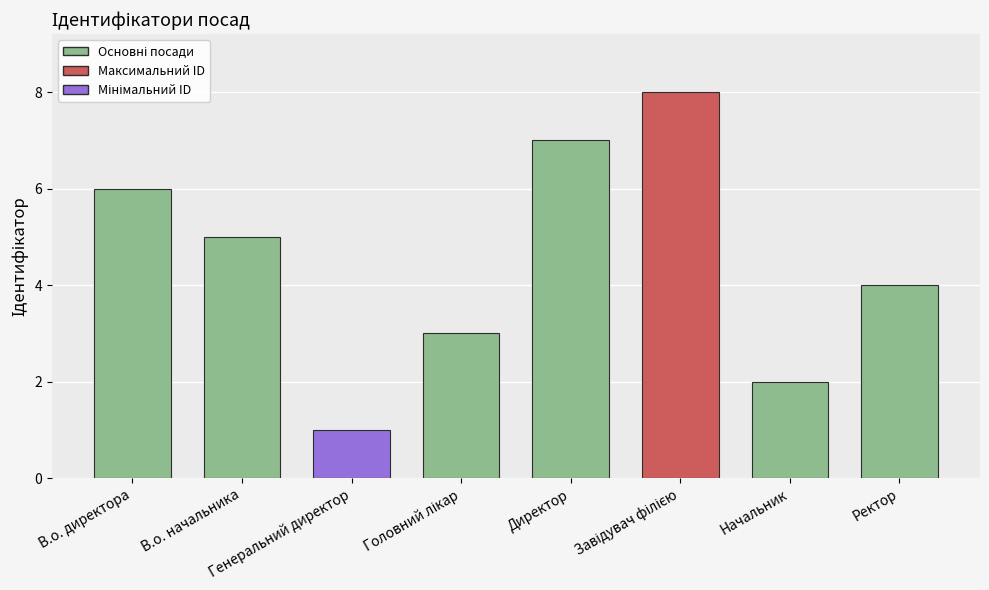

What is the value of the 4th bar from the left?

3